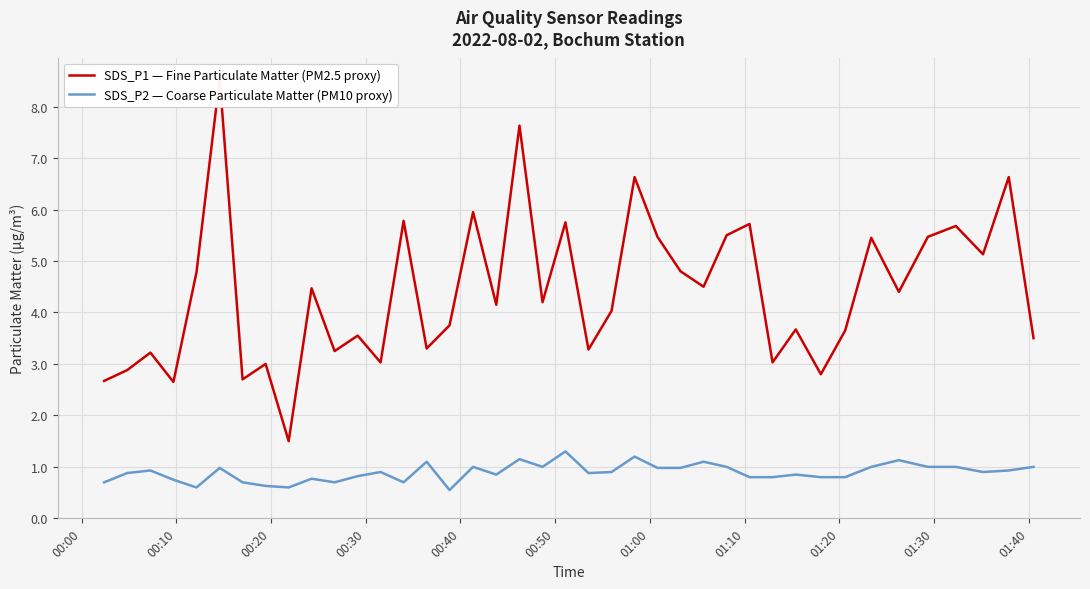

Reading left to right, transcribe all the data shown in this chart.

SDS_P1 — Fine Particulate Matter (PM2.5 proxy): 2.7	2.9	3.2	2.6	4.8	8.6	2.7	3.0	1.5	4.5	3.2	3.5	3.0	5.8	3.3	3.8	6.0	4.2	7.6	4.2	5.8	3.3	4.0	6.6	5.5	4.8	4.5	5.5	5.7	3.0	3.7	2.8	3.6	5.5	4.4	5.5	5.7	5.1	6.6	3.5
SDS_P2 — Coarse Particulate Matter (PM10 proxy): 0.7	0.9	0.9	0.8	0.6	1.0	0.7	0.6	0.6	0.8	0.7	0.8	0.9	0.7	1.1	0.6	1.0	0.8	1.1	1.0	1.3	0.9	0.9	1.2	1.0	1.0	1.1	1.0	0.8	0.8	0.8	0.8	0.8	1.0	1.1	1.0	1.0	0.9	0.9	1.0